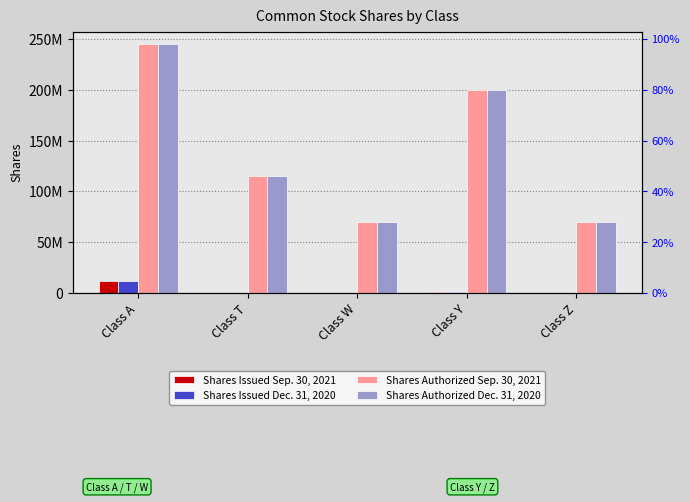

What is the sum of all Shares Authorized Sep. 30, 2021 values?

700000000